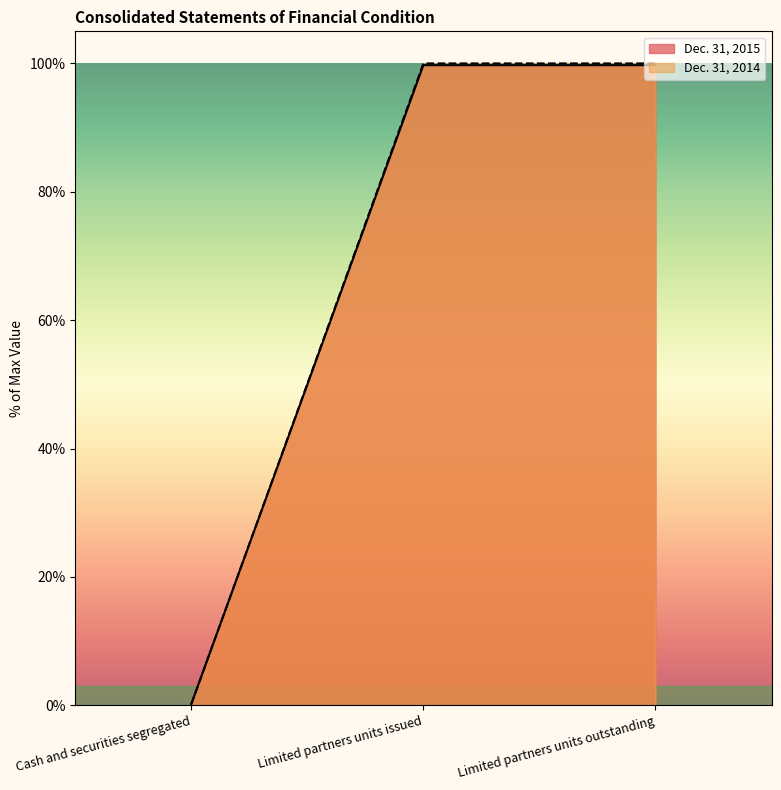

At which label is Dec. 31, 2015 closest to 49?

Cash and securities segregated